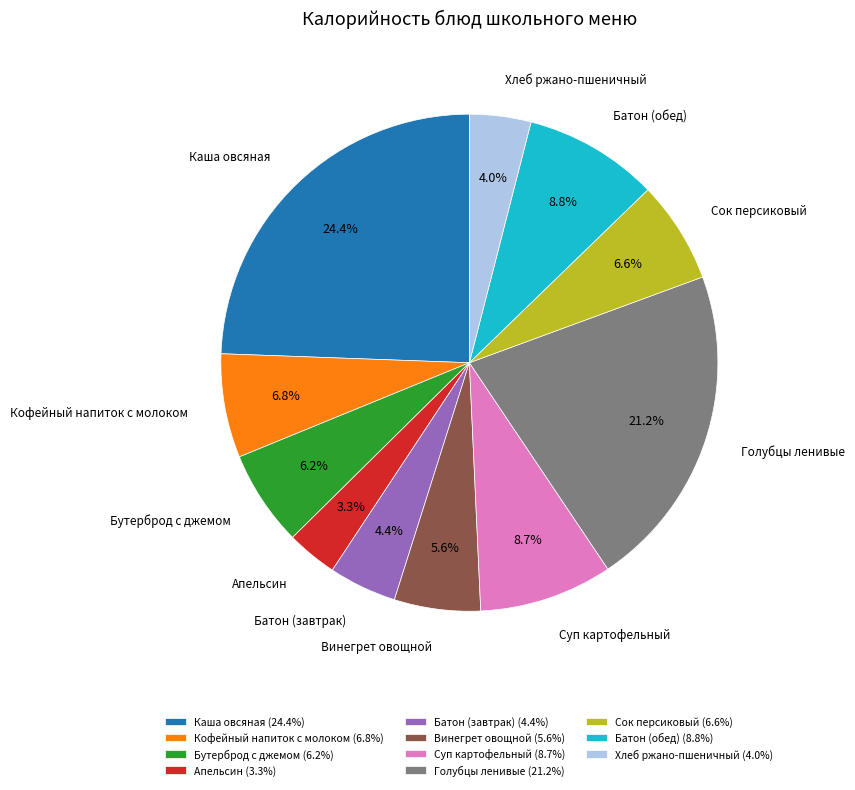

Combined, what portion of the pie is Батон (завтрак) and Голубцы ленивые?

25.6%